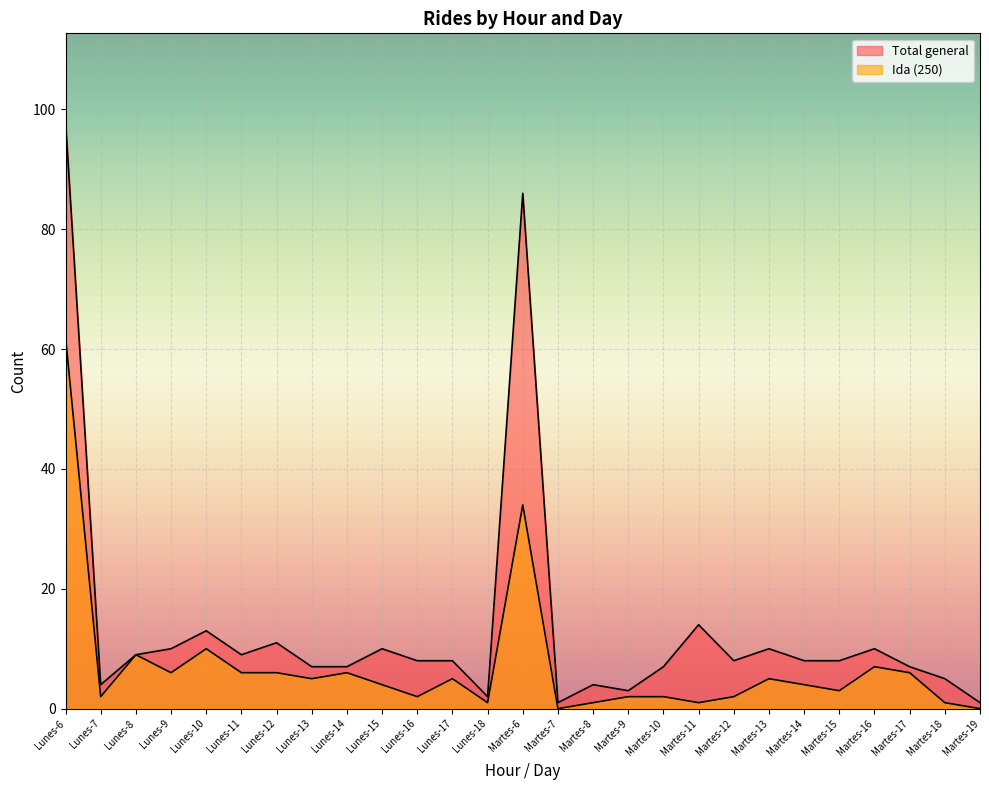

Which category has the lowest value in the Total general series?

Martes-7